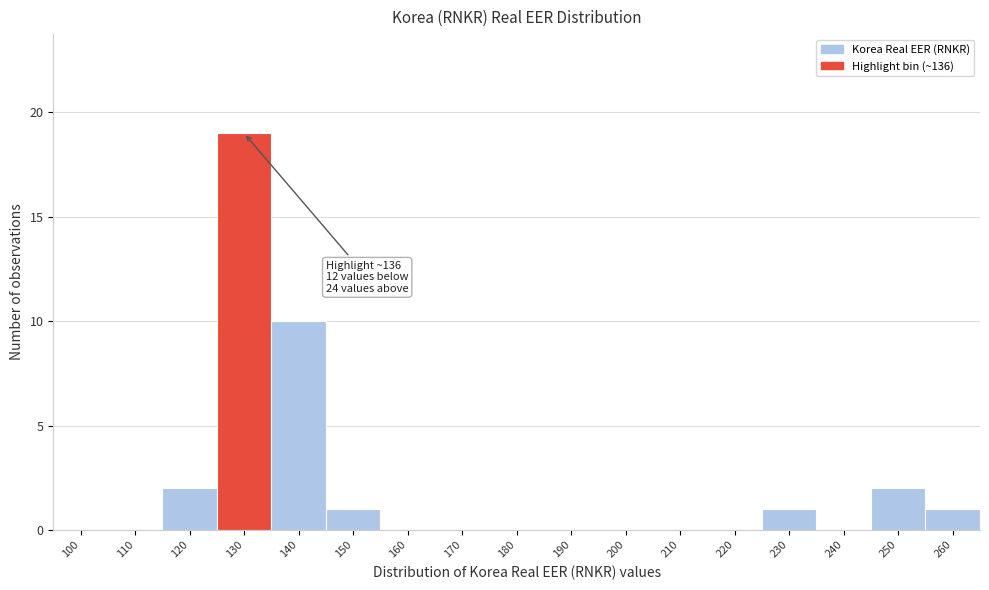

Reading left to right, extract all data points from this chart.

100=0	110=0	120=2	130=19	140=10	150=1	160=0	170=0	180=0	190=0	200=0	210=0	220=0	230=1	240=0	250=2	260=1